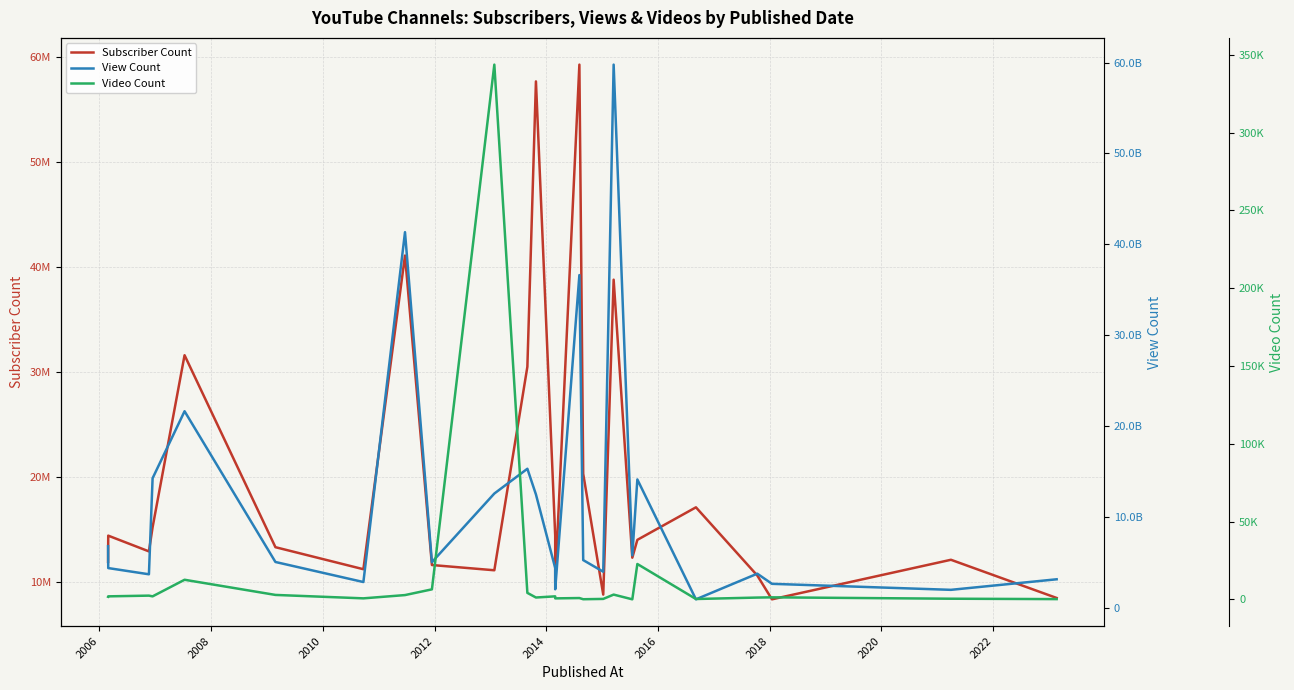

How many lines are shown in the chart?

3